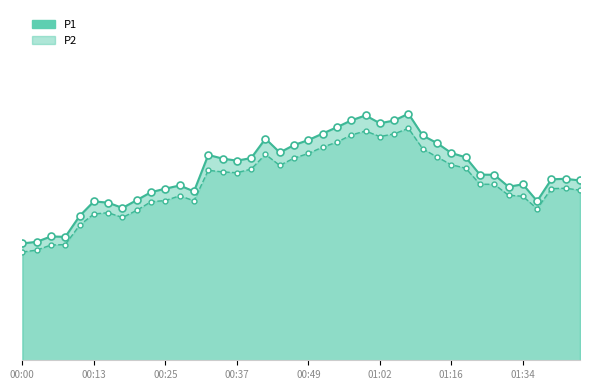

Between 00:13 and 00:27, which is larger?

00:27